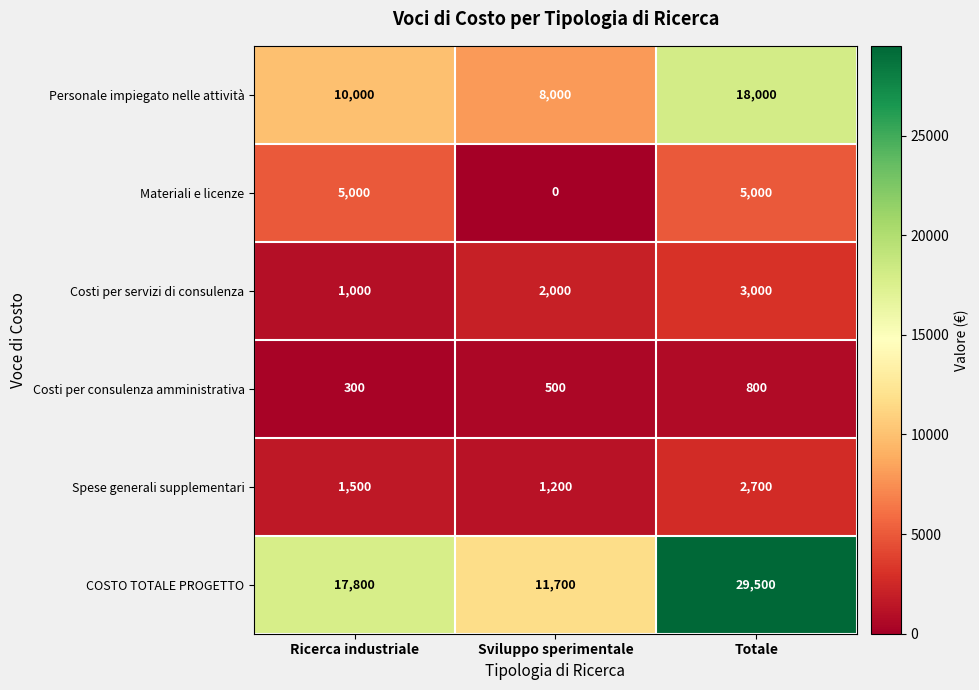

Which series has the widest spread of values?

COSTO TOTALE PROGETTO